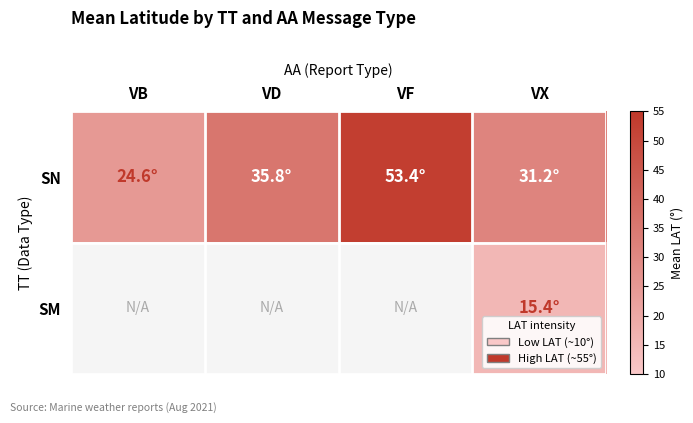

At how many categories does at least one series exceed 29?

3